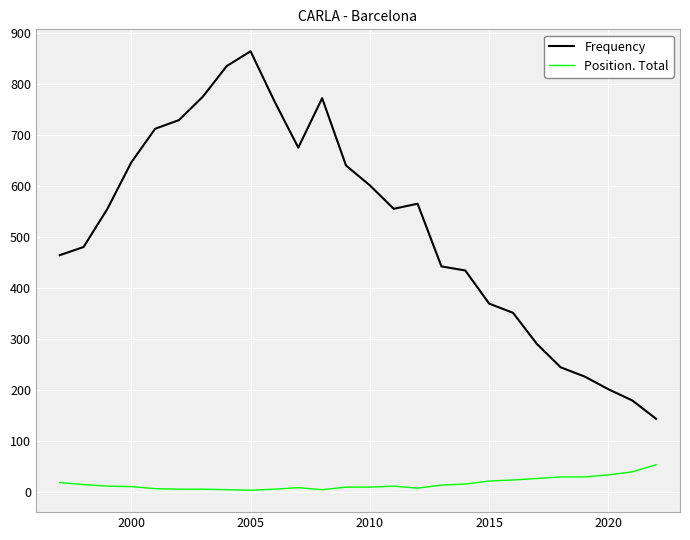

How many lines are shown in the chart?

2